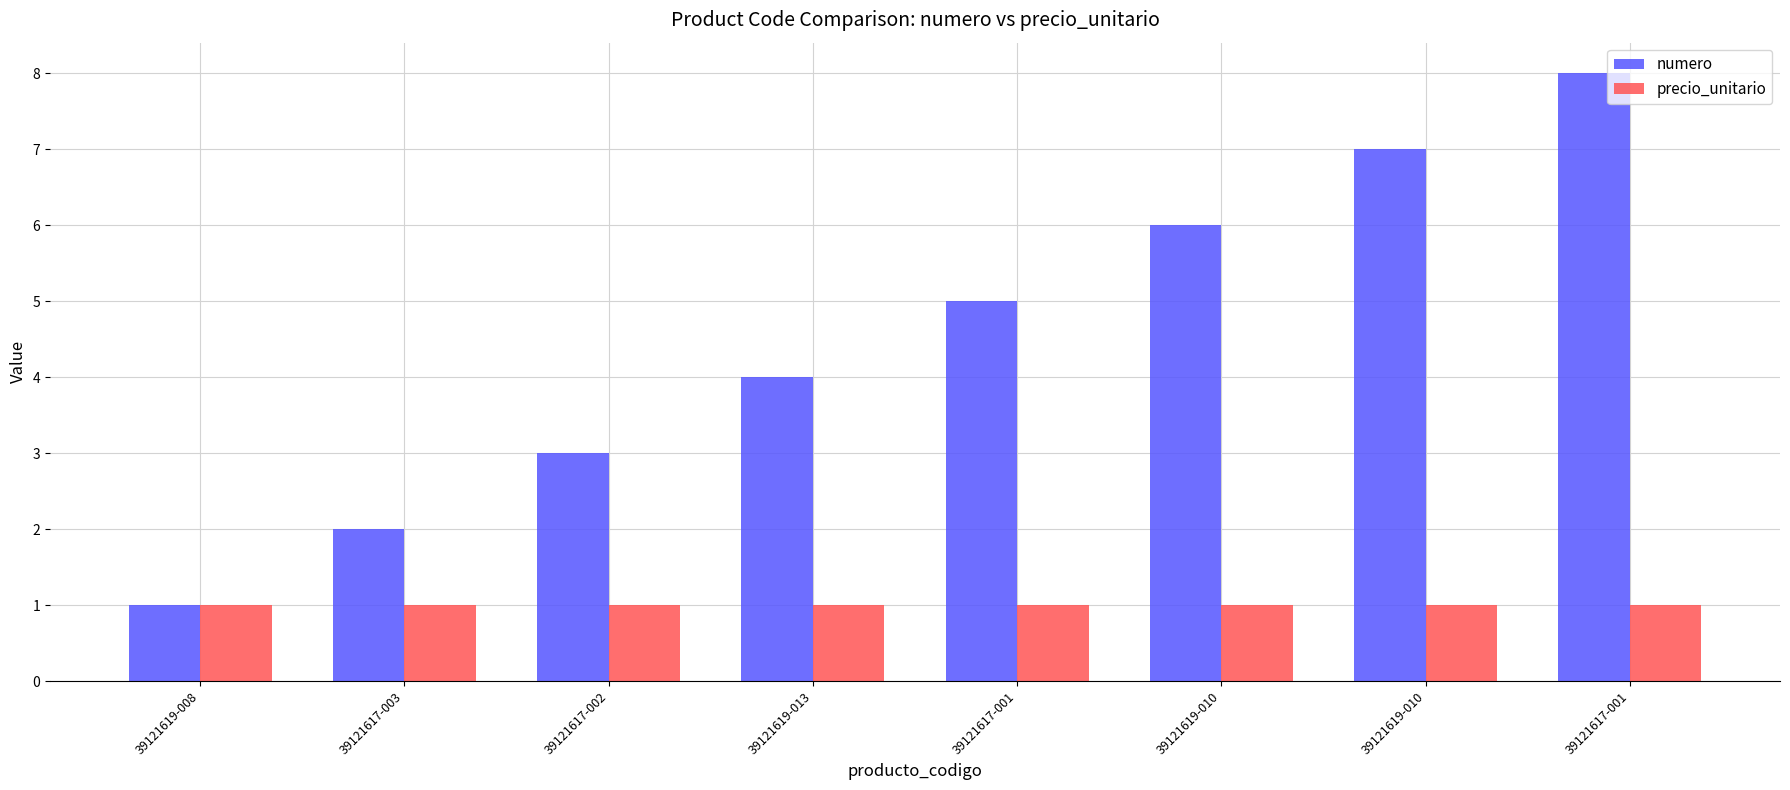

How many values in the numero series are below 5?

4